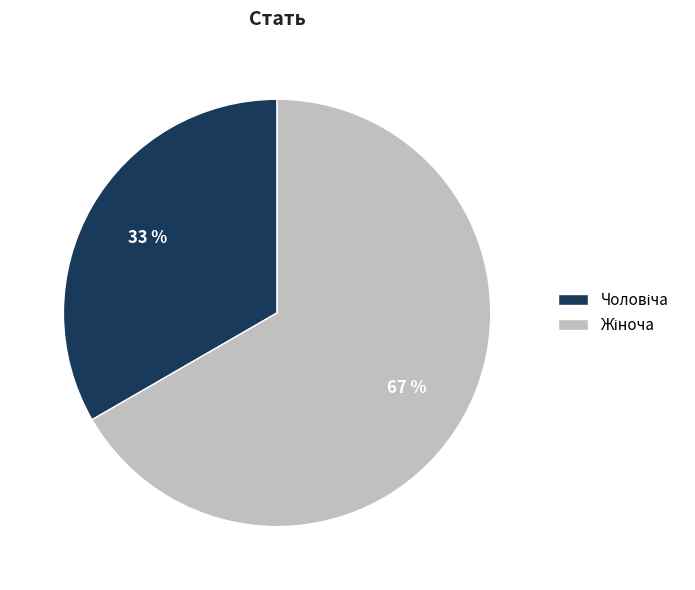

To the nearest percent, what is the average slice percentage?

50%